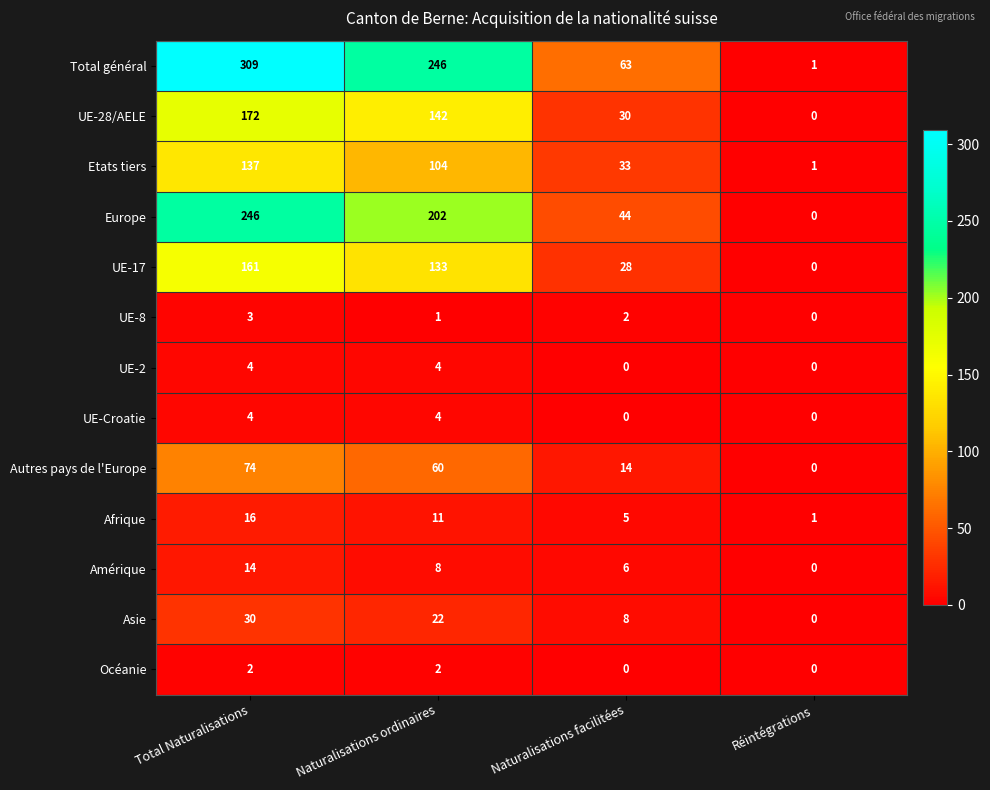

True or false: UE-17 has a value of 38 at Naturalisations facilitées.

False